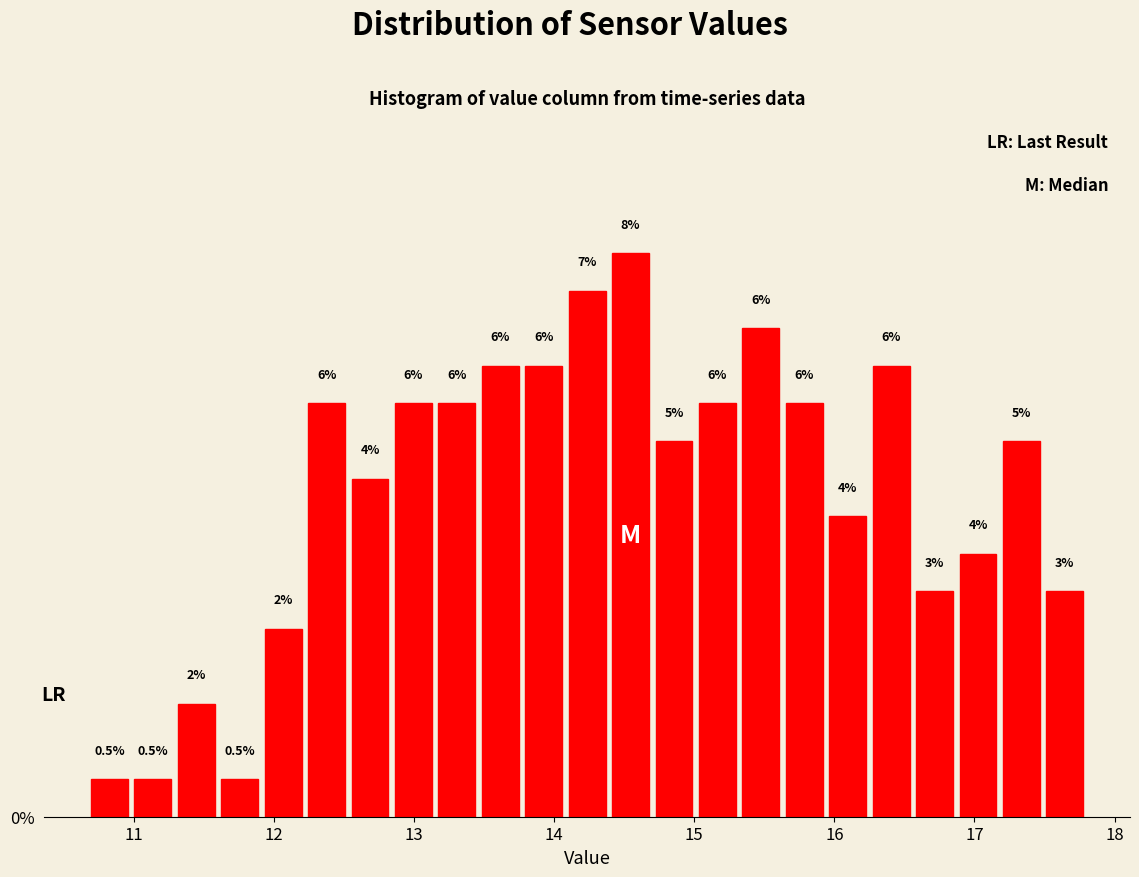

Read against the x-axis, roughly where is the centre of the tallest bar?

14.5